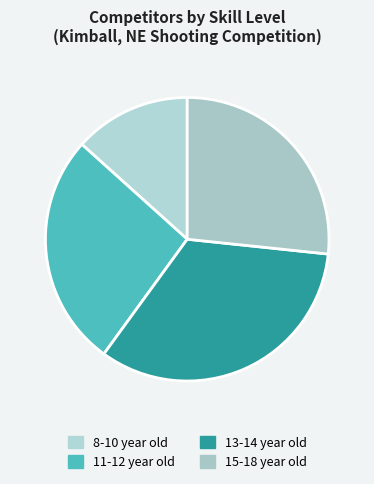

Count the number of slices in the pie.

4